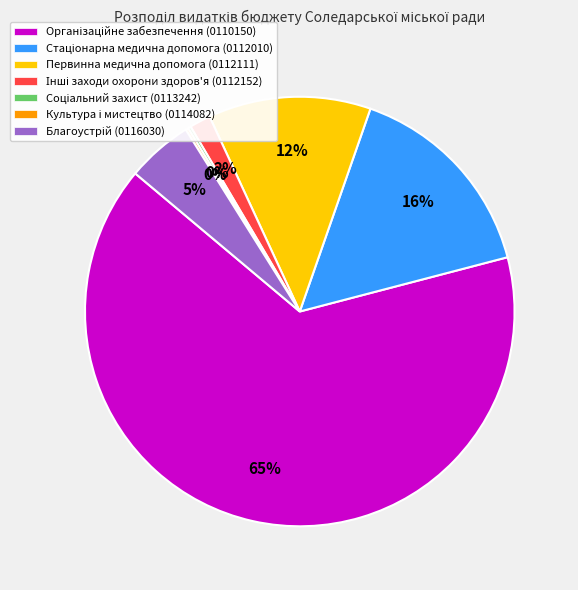

Is there a majority slice in this chart?

Yes